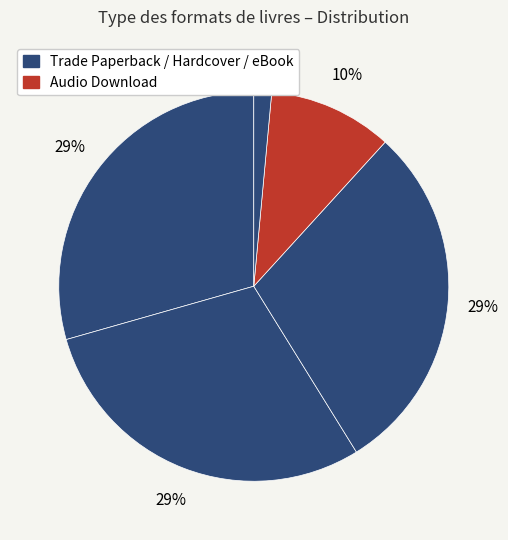

How many slices are in this pie chart?

5